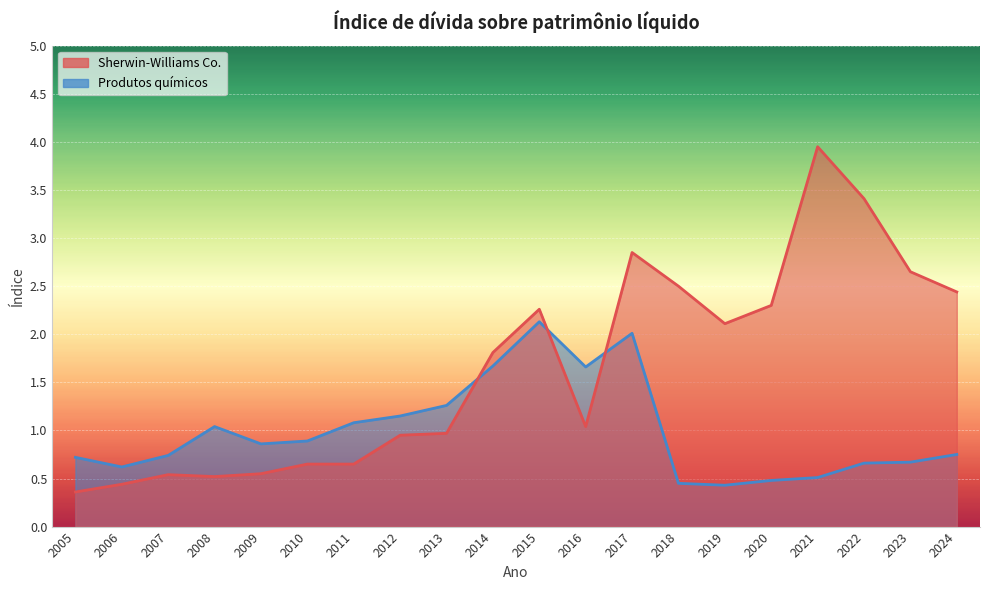

Reading left to right, transcribe all the data shown in this chart.

Produtos químicos: 2005=0.7	2006=0.6	2007=0.7	2008=1.0	2009=0.9	2010=0.9	2011=1.1	2012=1.1	2013=1.3	2014=1.7	2015=2.1	2016=1.7	2017=2.0	2018=0.5	2019=0.4	2020=0.5	2021=0.5	2022=0.7	2023=0.7	2024=0.8
Sherwin-Williams Co.: 2005=0.4	2006=0.4	2007=0.5	2008=0.5	2009=0.6	2010=0.7	2011=0.7	2012=0.9	2013=1.0	2014=1.8	2015=2.3	2016=1.0	2017=2.9	2018=2.5	2019=2.1	2020=2.3	2021=4.0	2022=3.4	2023=2.6	2024=2.4